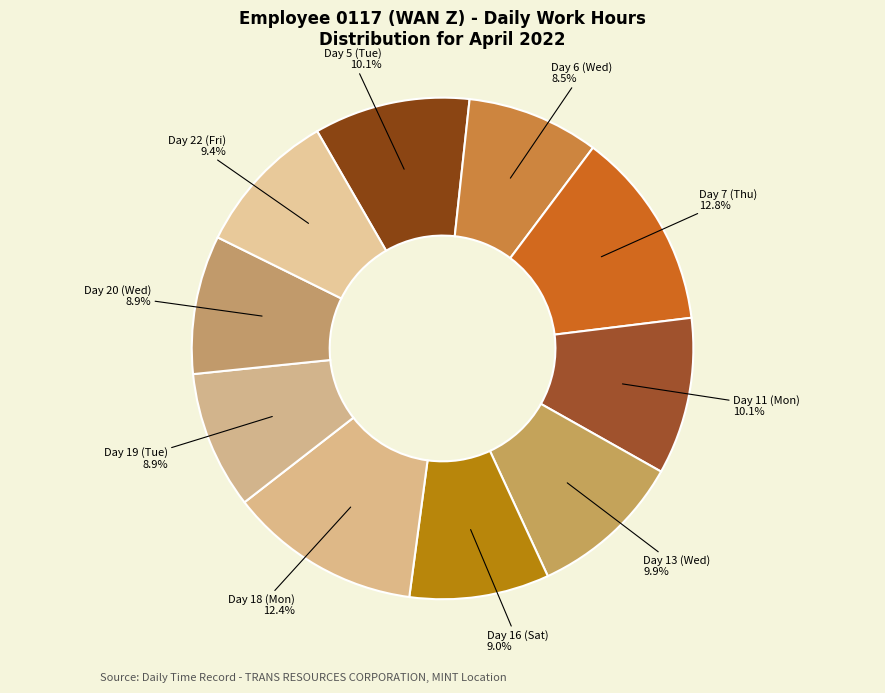

Count the number of slices in the pie.

10